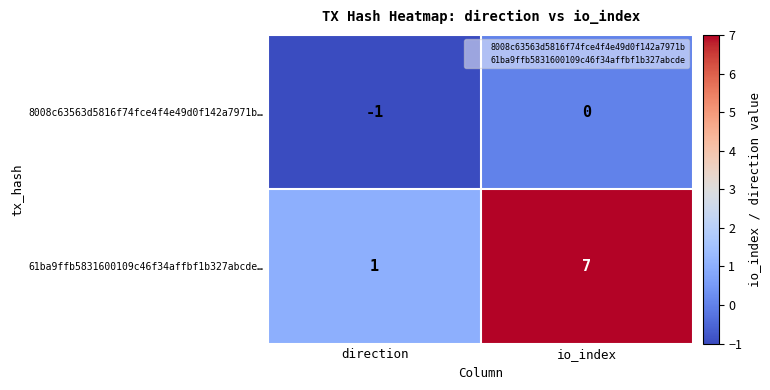

Which series has the widest spread of values?

61ba9ffb5831600109c46f34affbf1b327abcde…